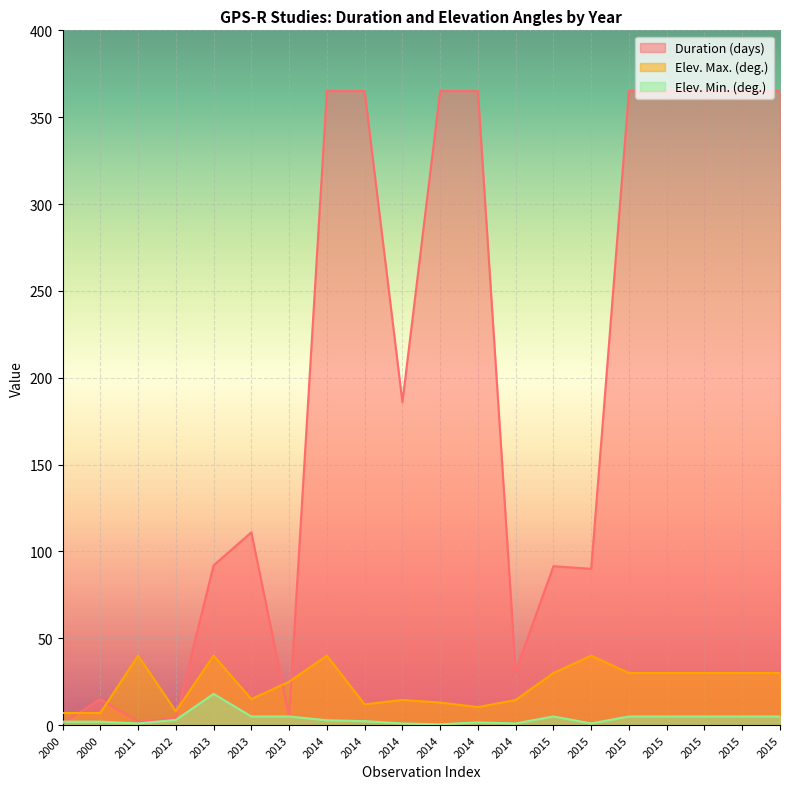

What is the value of the Duration (days) point at the 11th from the left?

365.0